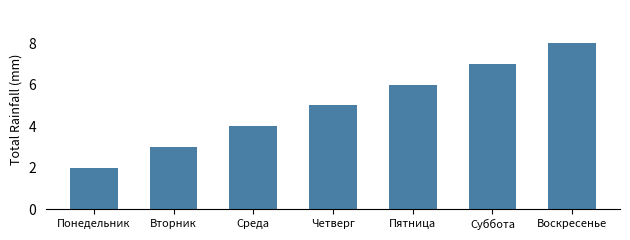

What is the label of the 1st bar from the right?

Воскресенье